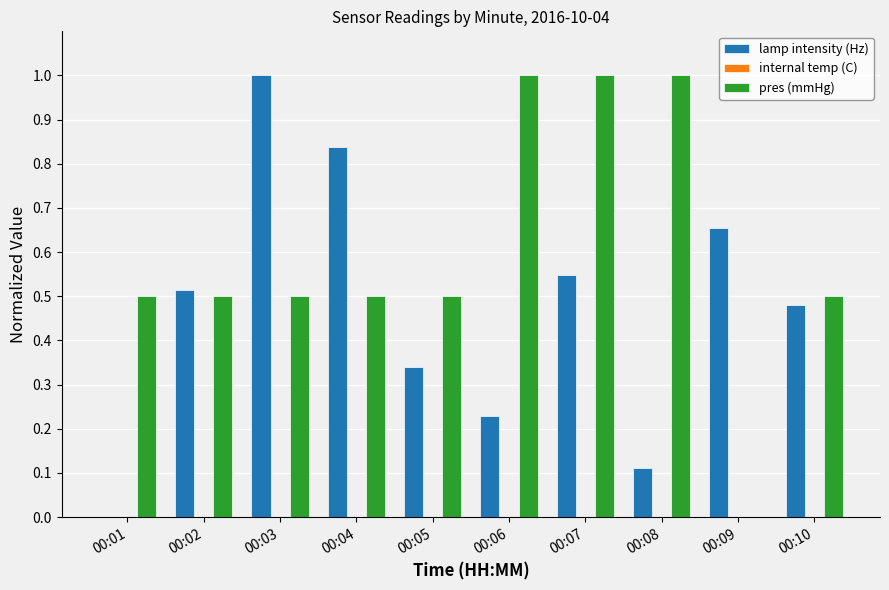

What is the highest value of the lamp intensity (Hz) series?

1.0